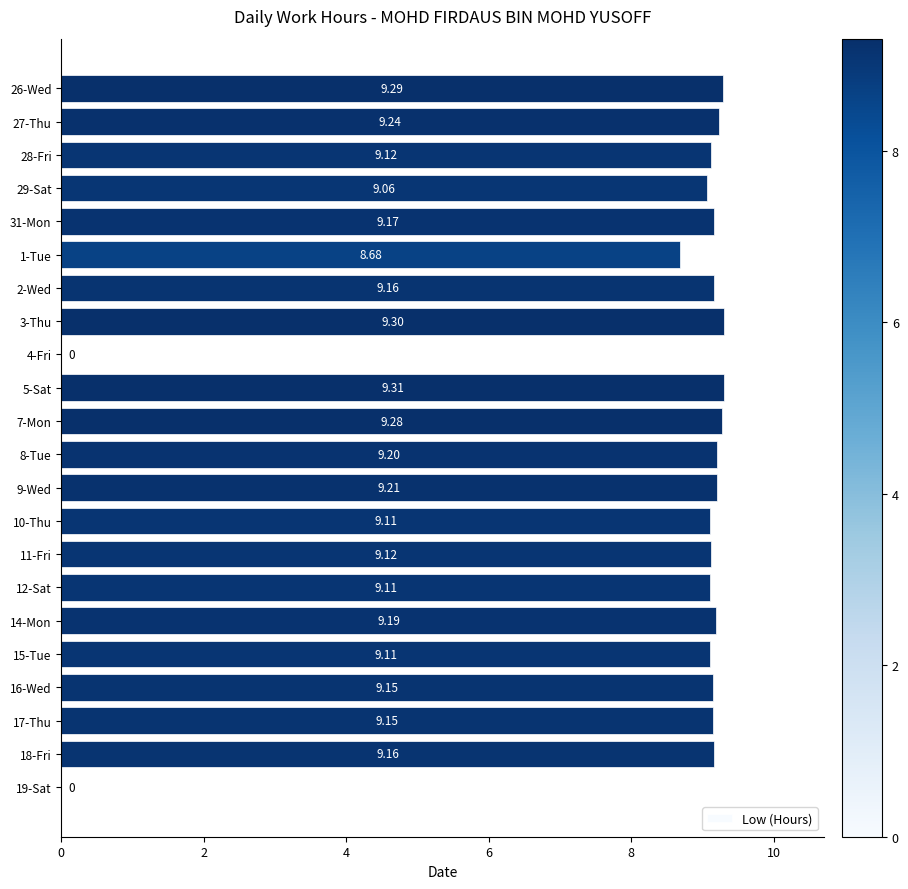

What is the average value?

8.3